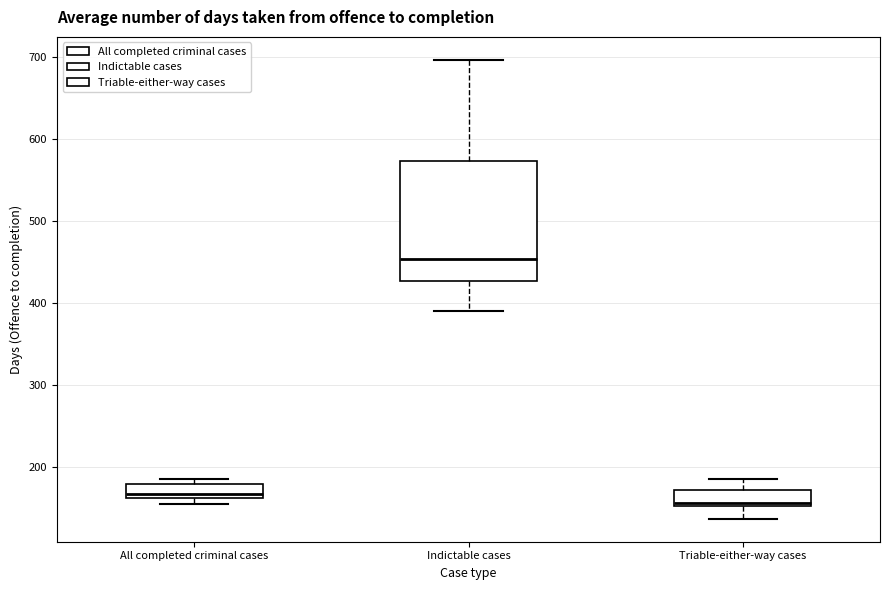

Which box's median line is the highest?

Indictable cases